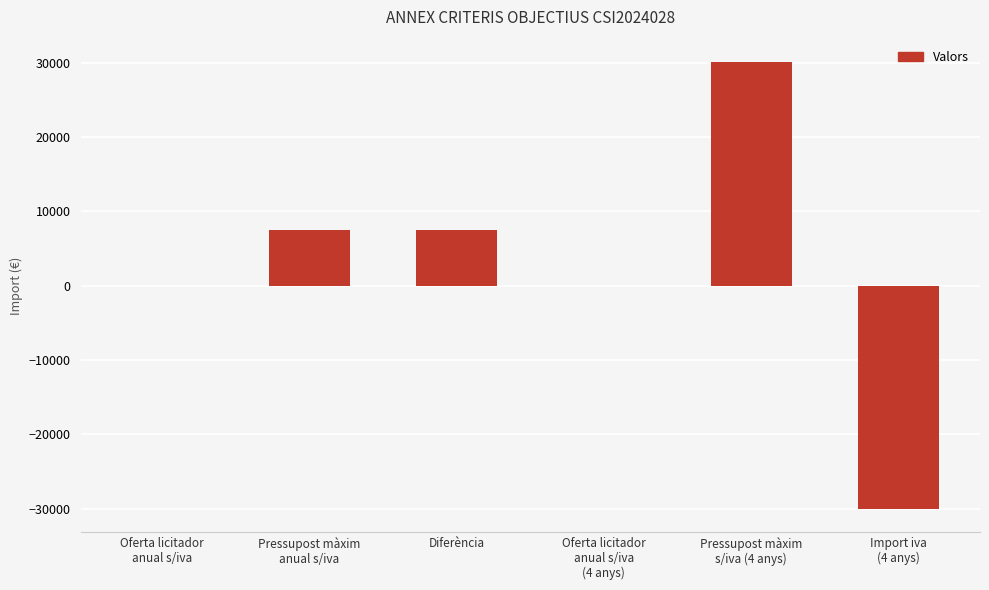

Reading left to right, extract all data points from this chart.

Oferta licitador
anual s/iva=0	Pressupost màxim
anual s/iva=7528	Diferència=7528	Oferta licitador
anual s/iva
(4 anys)=0	Pressupost màxim
s/iva (4 anys)=30112	Import iva
(4 anys)=-30112